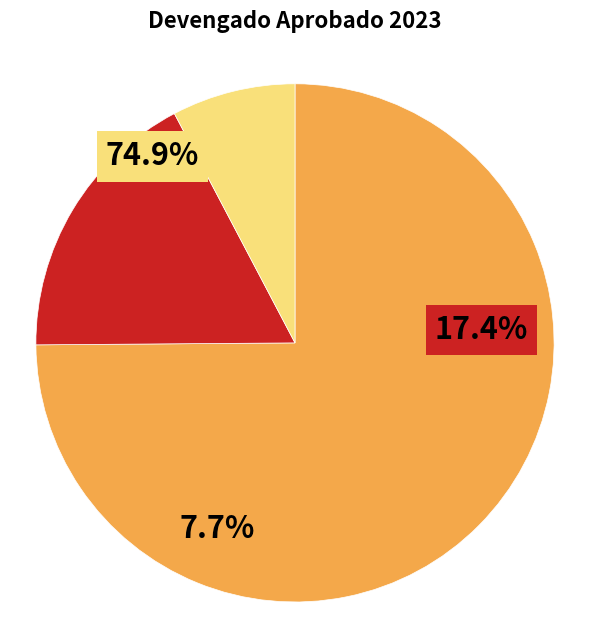

What is the change in value from REMUNERACIONES Y CONTRIBUCIONES to CONTRATACIÓN DE SERVICIOS?

-359818650.9